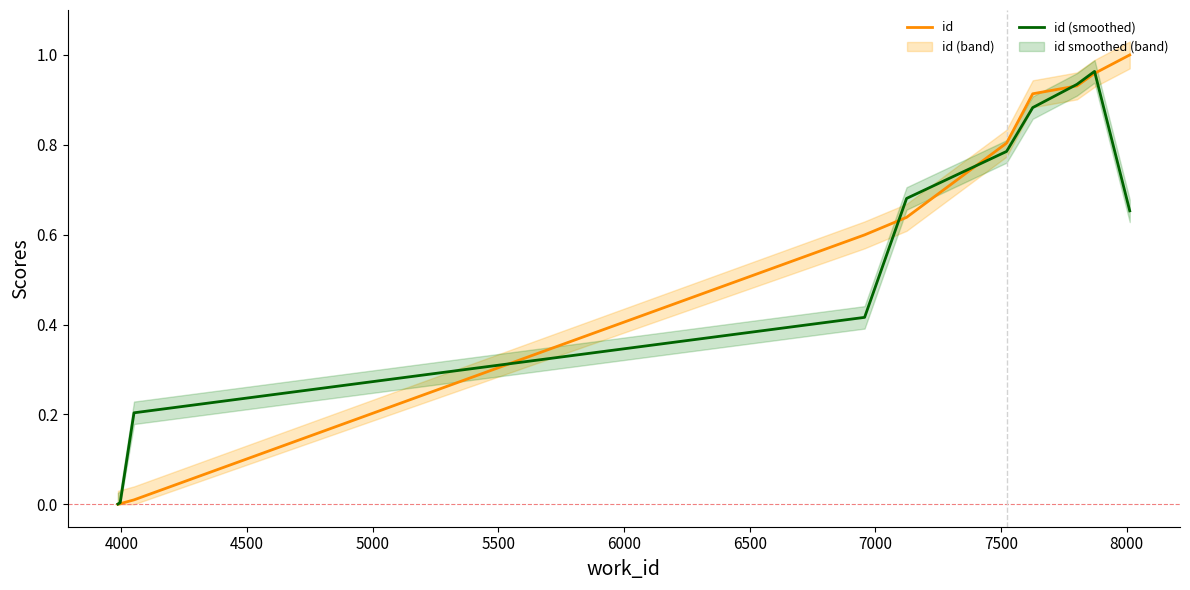

What is the sum of all id (smoothed) values?

5.5